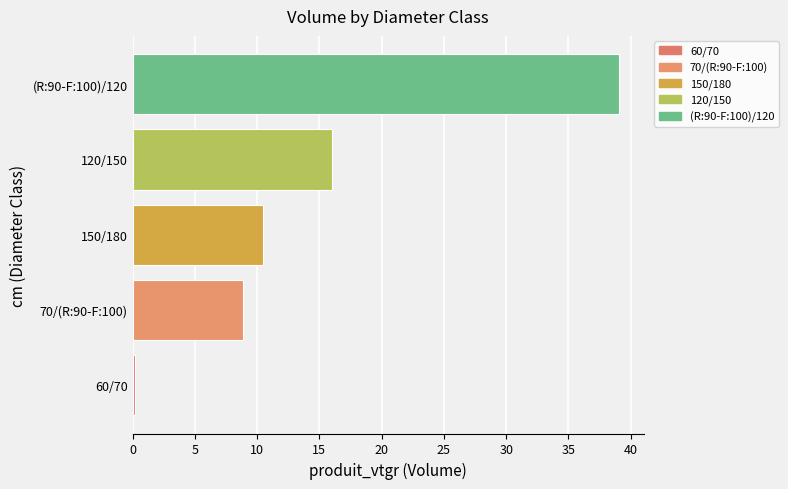

What is the difference between the maximum and second lowest values?

30.2